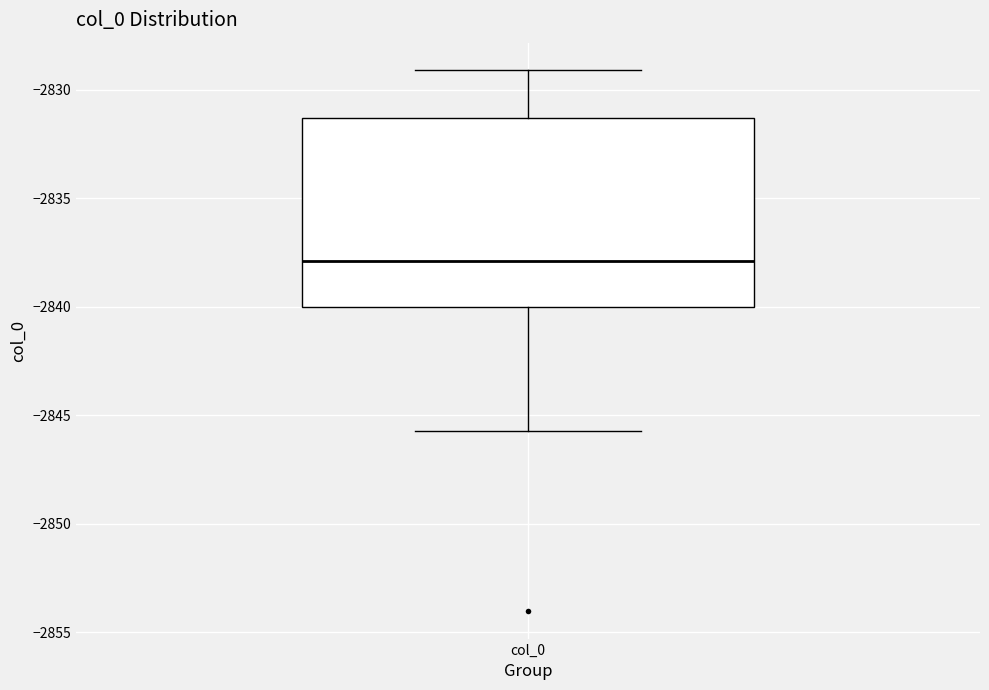

Read this box plot against the y-axis: the position of the median line, the range covered by the box, and the ends of both whiskers. The values are not printed on the chart, so give them approximately, as read against the axis.

median -2838.0, box -2840.0 to -2831.5, whiskers -2845.5 to -2829.0